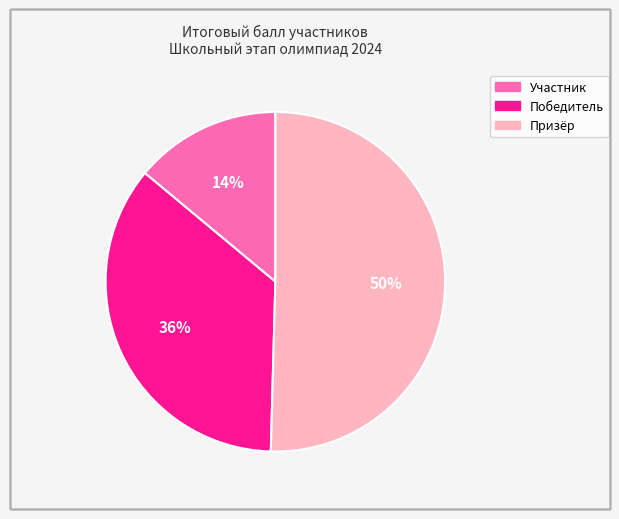

To the nearest percent, what is the difference between the largest and smallest slice percentages?

36%